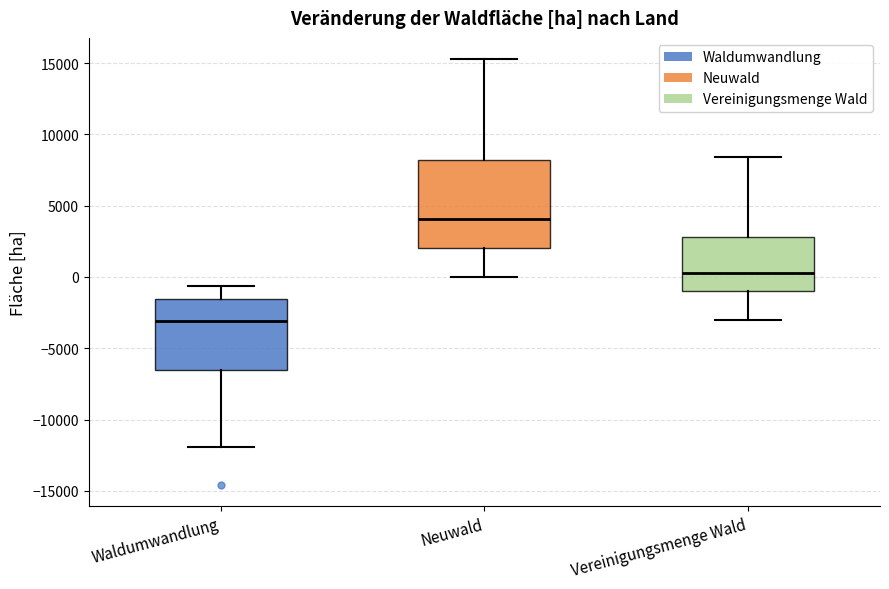

Where does the lower whisker of the box for Neuwald end on the y-axis? The values are not printed on the chart, so give them approximately, as read against the axis.

0